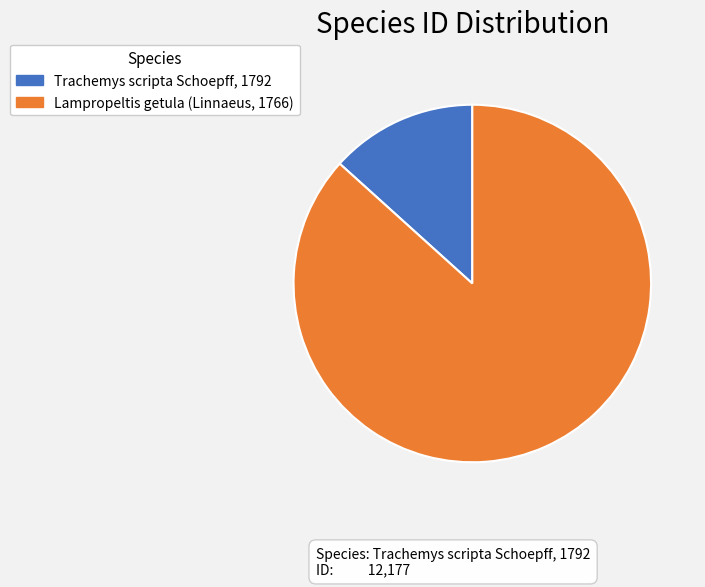

Do Lampropeltis getula (Linnaeus, 1766) and Trachemys scripta Schoepff, 1792 together represent more than half of the pie?

Yes